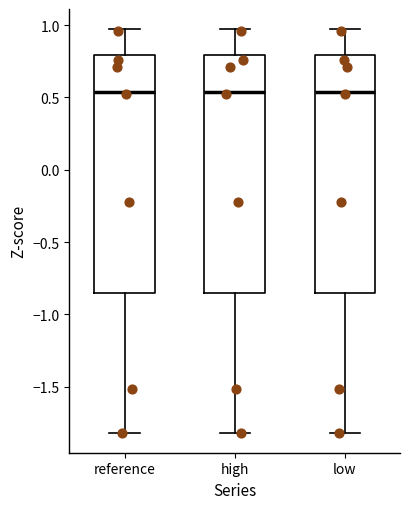

Where does the median line of the box for low sit on the y-axis? The values are not printed on the chart, so give them approximately, as read against the axis.

0.55